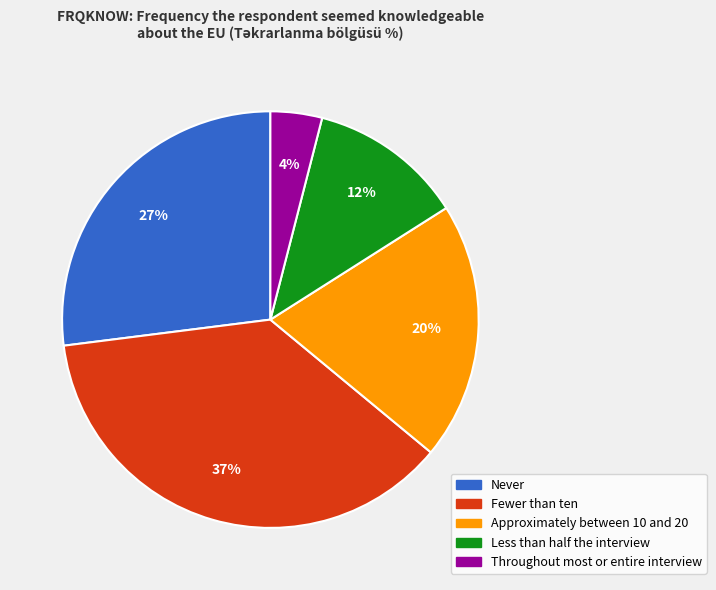

Is Approximately between 10 and 20 the majority of the pie?

No